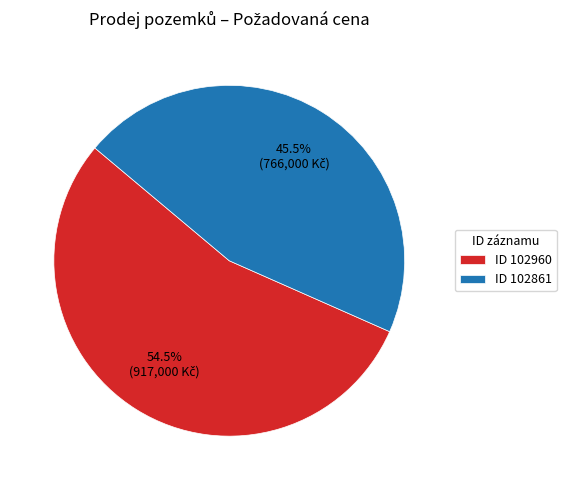

What is the smallest slice in the pie chart?

ID 102861